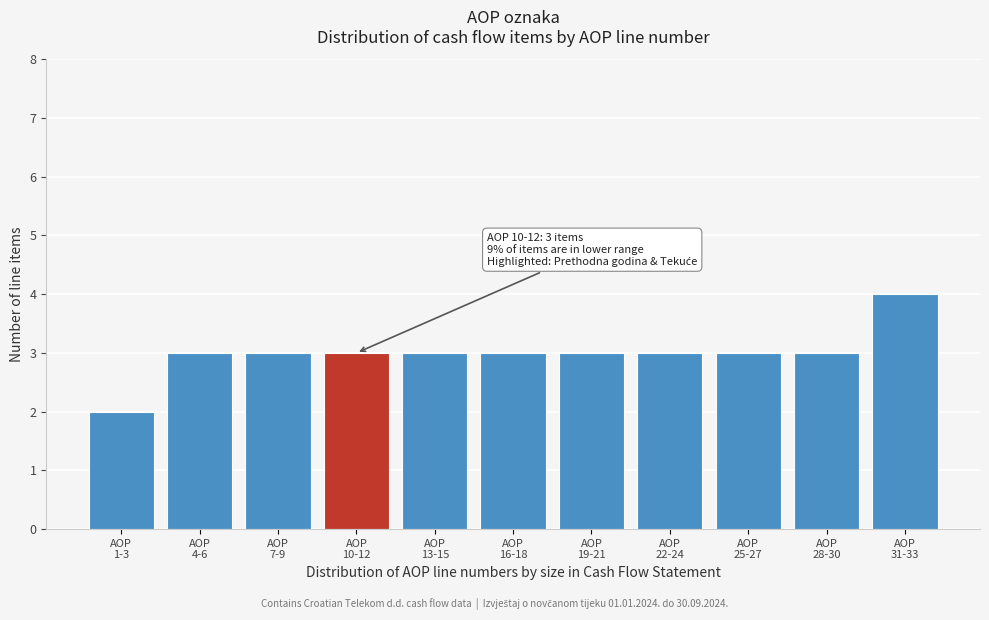

Reading left to right, transcribe all the data shown in this chart.

2	3	3	3	3	3	3	3	3	3	4